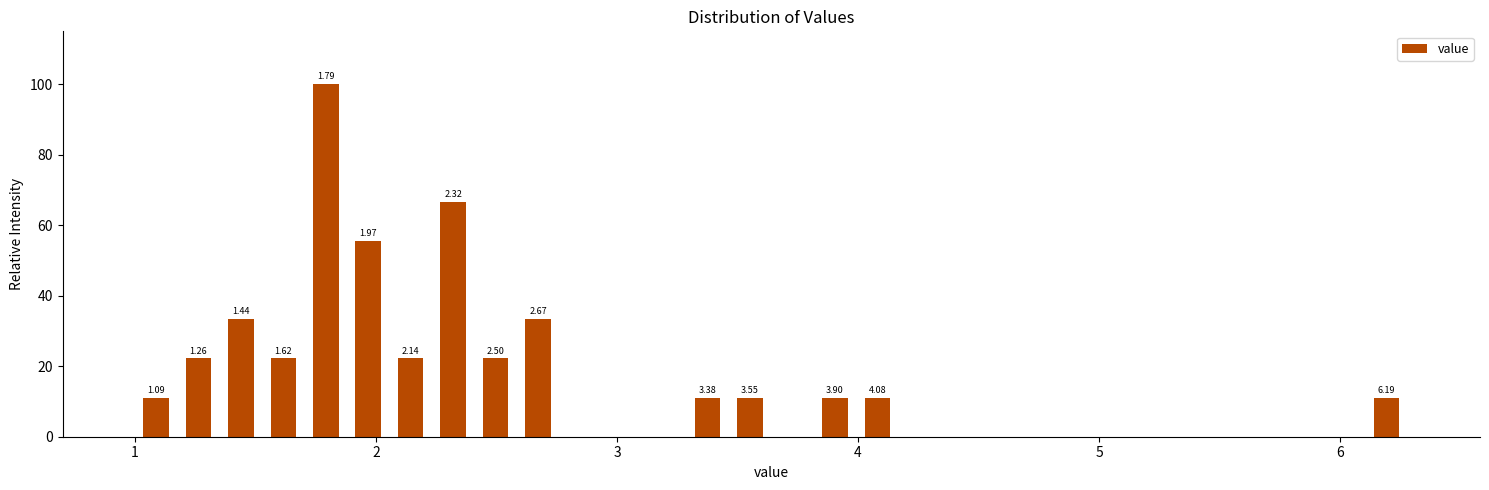

Around what value on the x-axis is the tallest bar? Give the approximate position of its centre, as read against the axis.

1.8